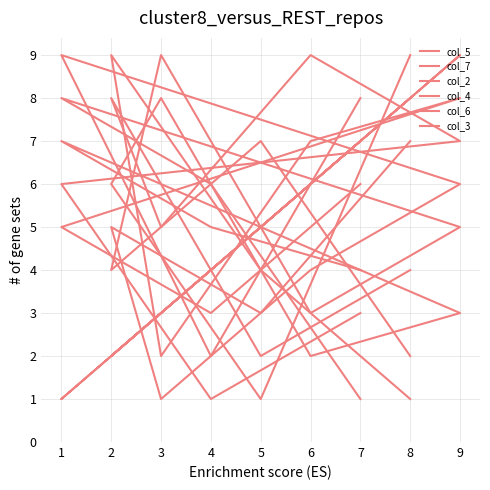

Between 9 and 5, which series saw the biggest shift?

col_5